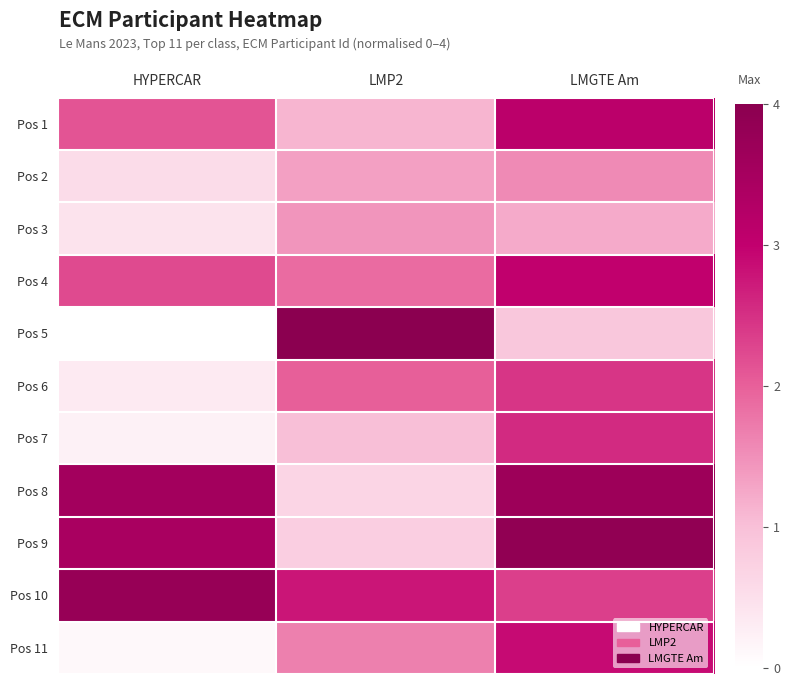

Reading left to right, list all the values displayed in this chart.

Pos 1: HYPERCAR=2.1	LMP2=1.1	LMGTE Am=3.1
Pos 2: HYPERCAR=0.6	LMP2=1.3	LMGTE Am=1.6
Pos 3: HYPERCAR=0.4	LMP2=1.4	LMGTE Am=1.2
Pos 4: HYPERCAR=2.2	LMP2=1.9	LMGTE Am=3.0
Pos 5: HYPERCAR=0.0	LMP2=4.0	LMGTE Am=0.9
Pos 6: HYPERCAR=0.3	LMP2=2.0	LMGTE Am=2.4
Pos 7: HYPERCAR=0.2	LMP2=1.0	LMGTE Am=2.6
Pos 8: HYPERCAR=3.6	LMP2=0.7	LMGTE Am=3.7
Pos 9: HYPERCAR=3.4	LMP2=0.8	LMGTE Am=3.9
Pos 10: HYPERCAR=3.8	LMP2=2.8	LMGTE Am=2.3
Pos 11: HYPERCAR=0.1	LMP2=1.7	LMGTE Am=2.9